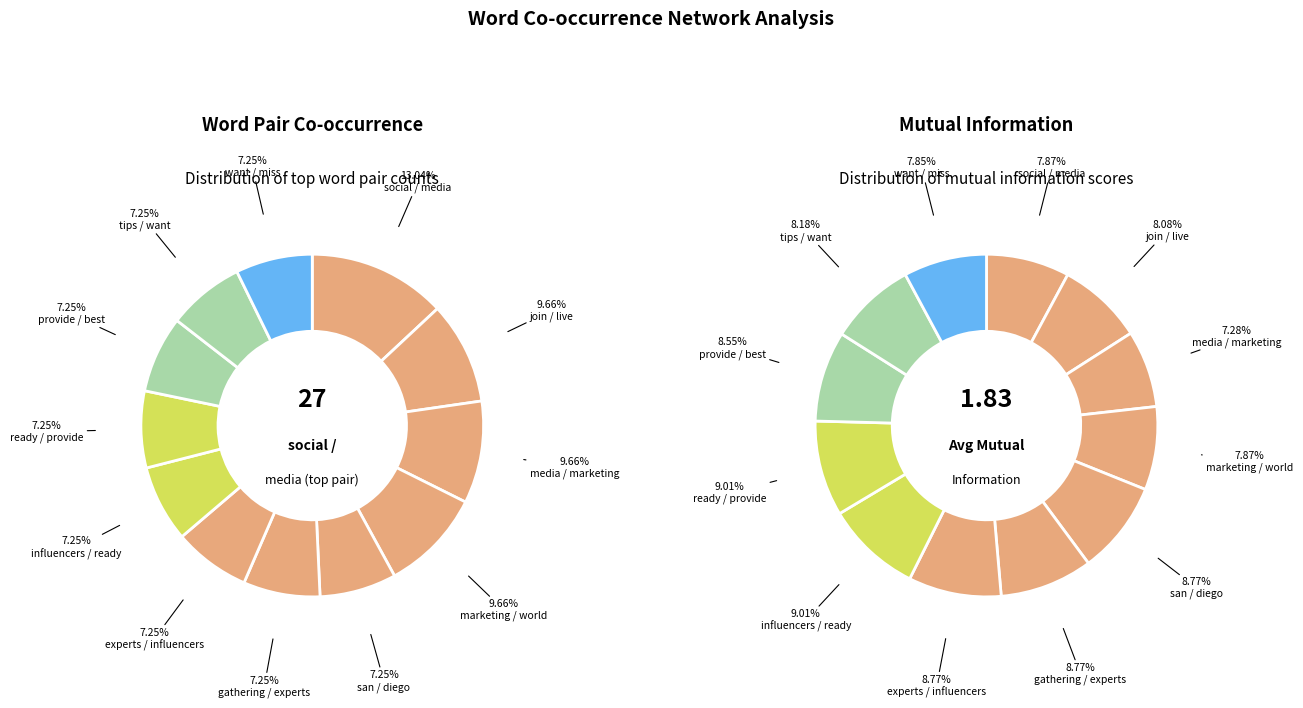

To the nearest percent, what is the average slice percentage?

8%